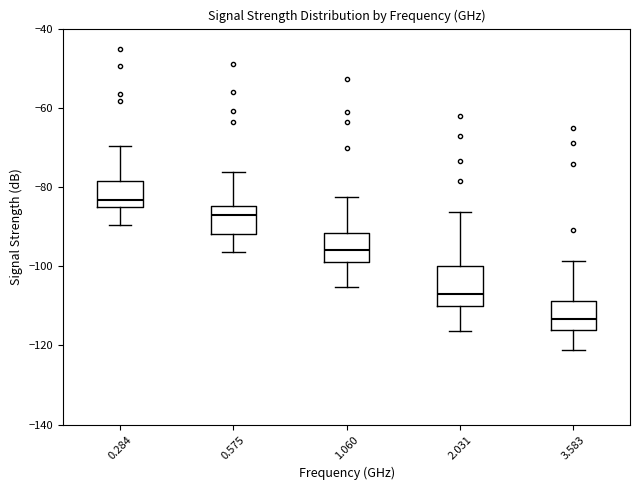

Which box's median line is the highest?

0.284